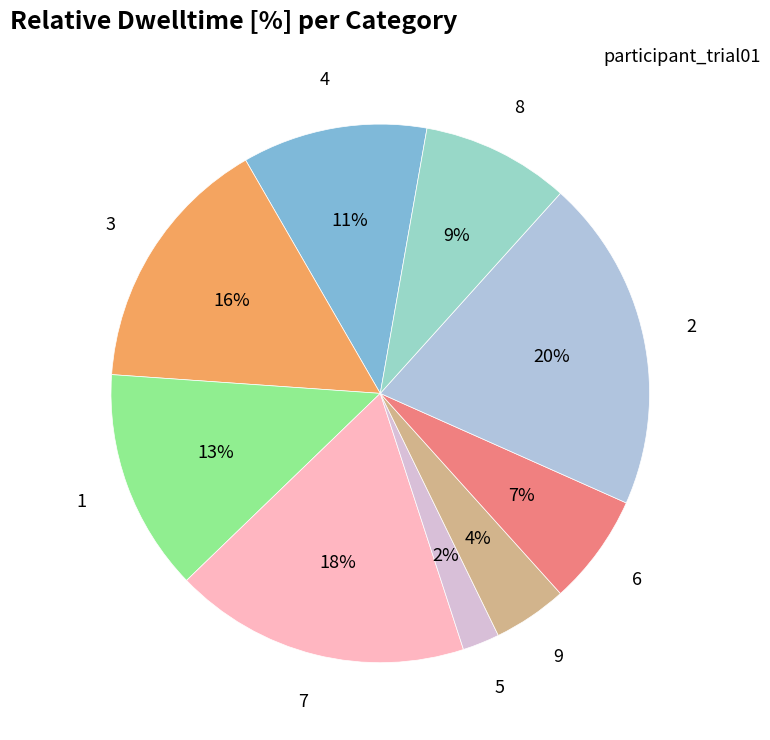

To the nearest percent, what portion does 6 represent?

7%